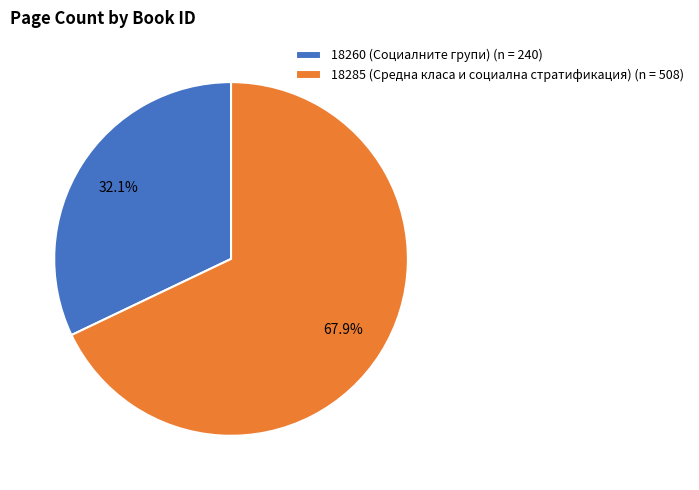

Is the sum of 18285 (Средна класа и социална стратификация) and 18260 (Социалните групи) greater than half?

Yes